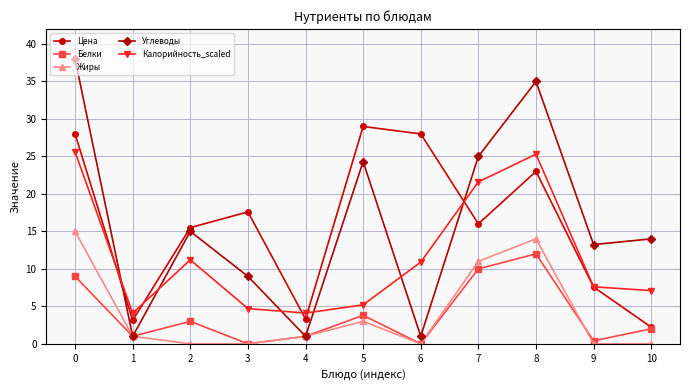

Is the value of Цена at 4 greater than the value of Калорийность_scaled at 3?

No